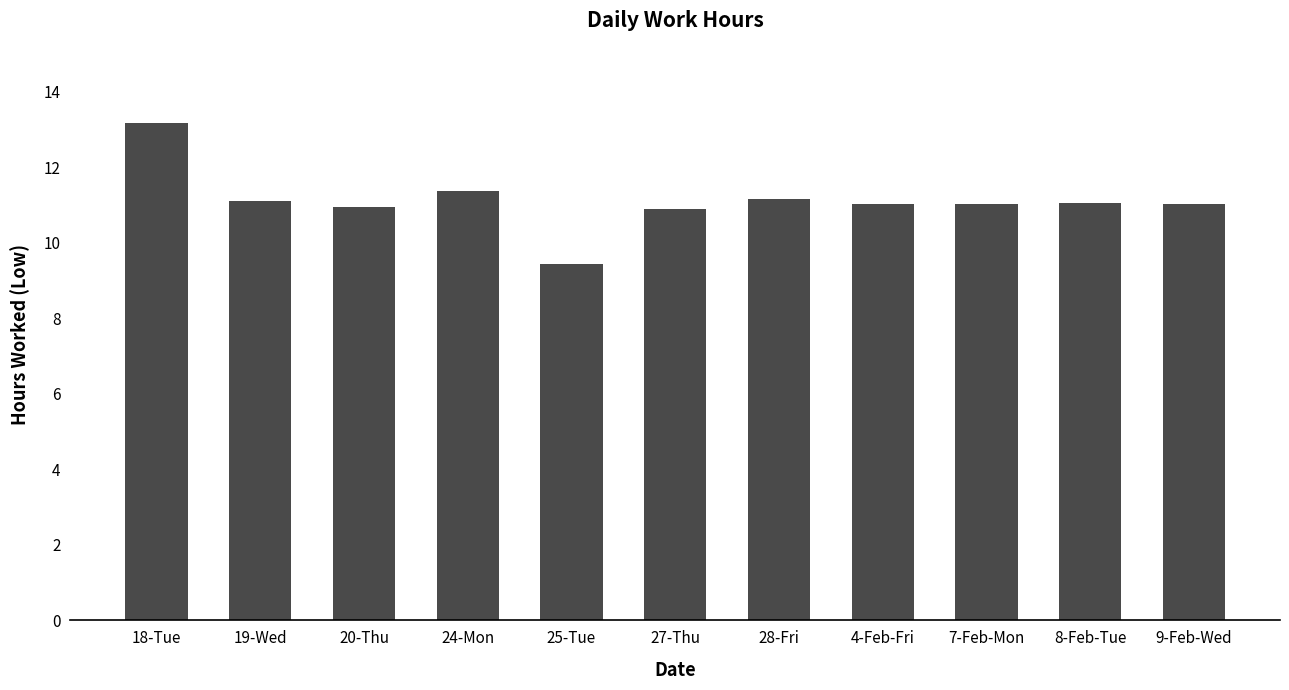

Where does the data first go above 11?

18-Tue